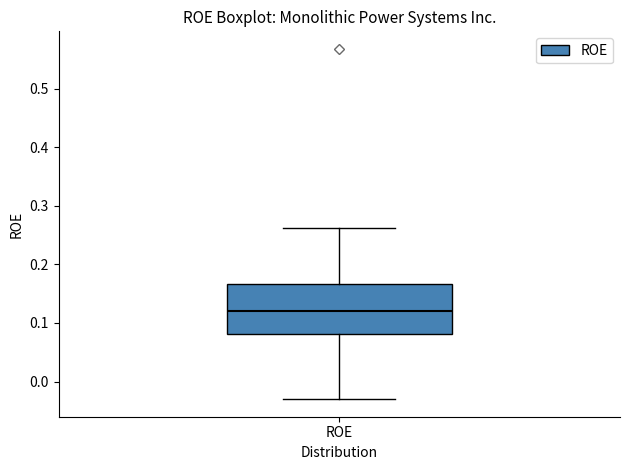

Transcribe this box plot: give where the median line is, the range the box spans, and where the two whiskers end, as read against the y-axis. The values are not printed on the chart, so give them approximately, as read against the axis.

median 0.12, box 0.08 to 0.17, whiskers -0.03 to 0.26